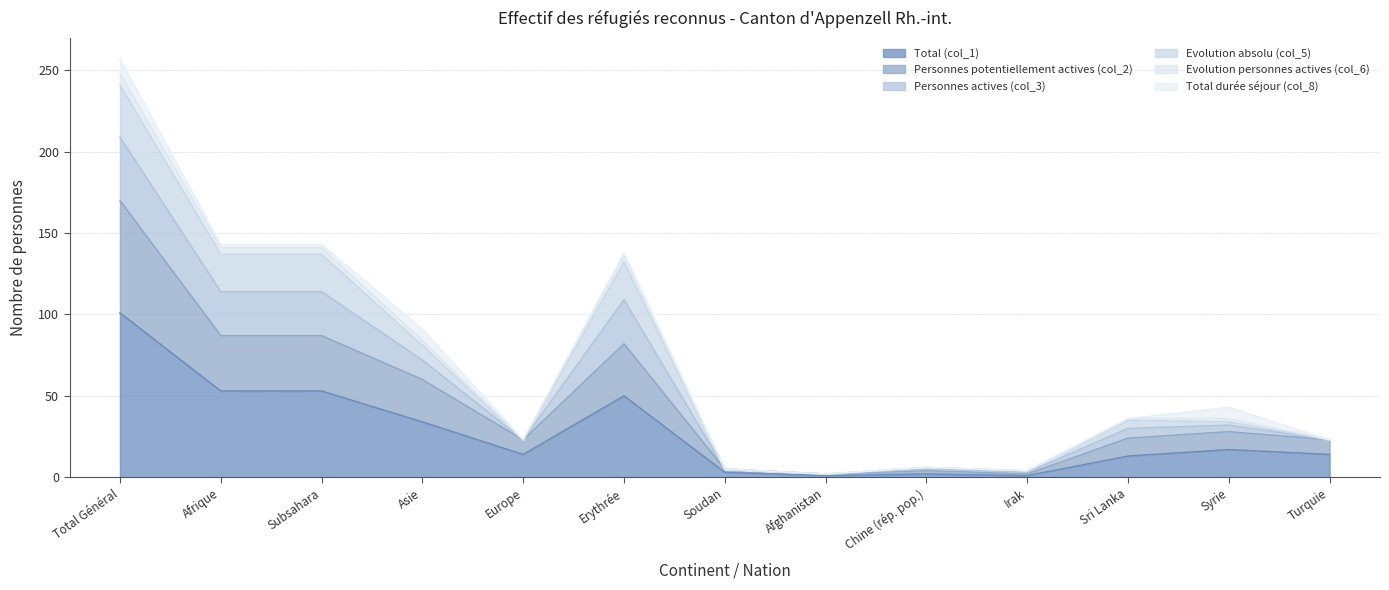

What is the spread (max minus min) of values at Syrie?

26